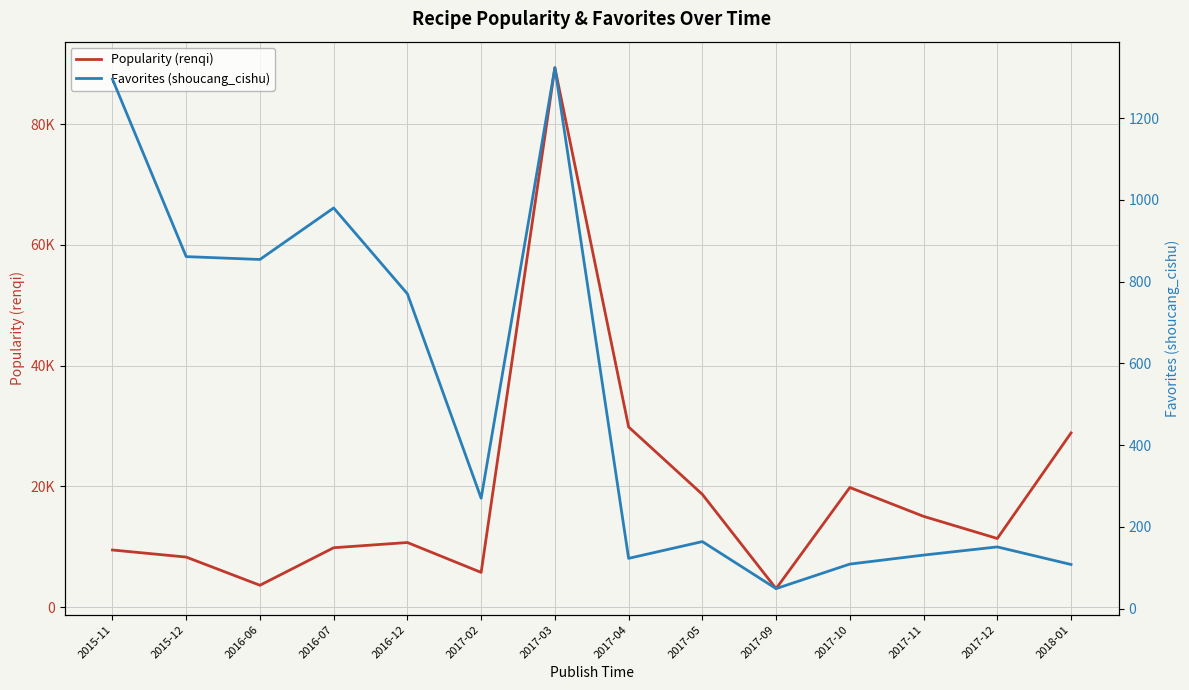

True or false: Favorites (shoucang_cishu) and Popularity (renqi) intersect in this chart.

False